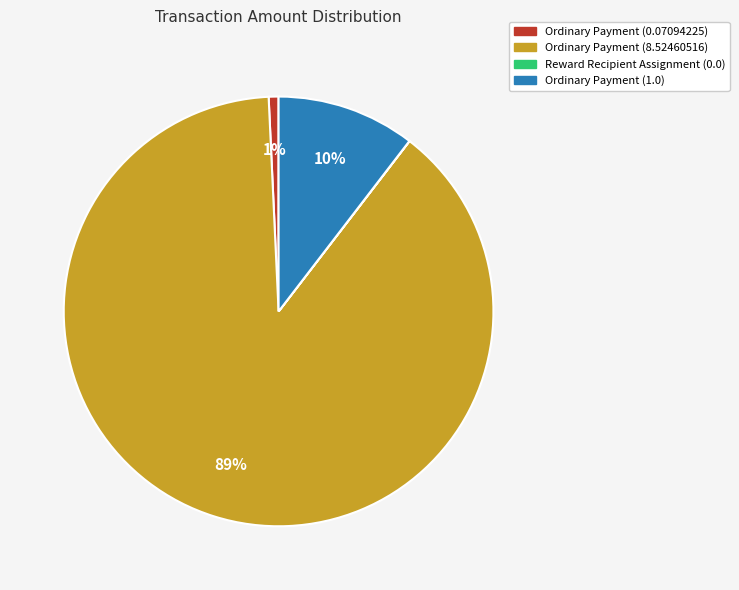

What is the largest slice in the pie chart?

Ordinary Payment (8.52460516)